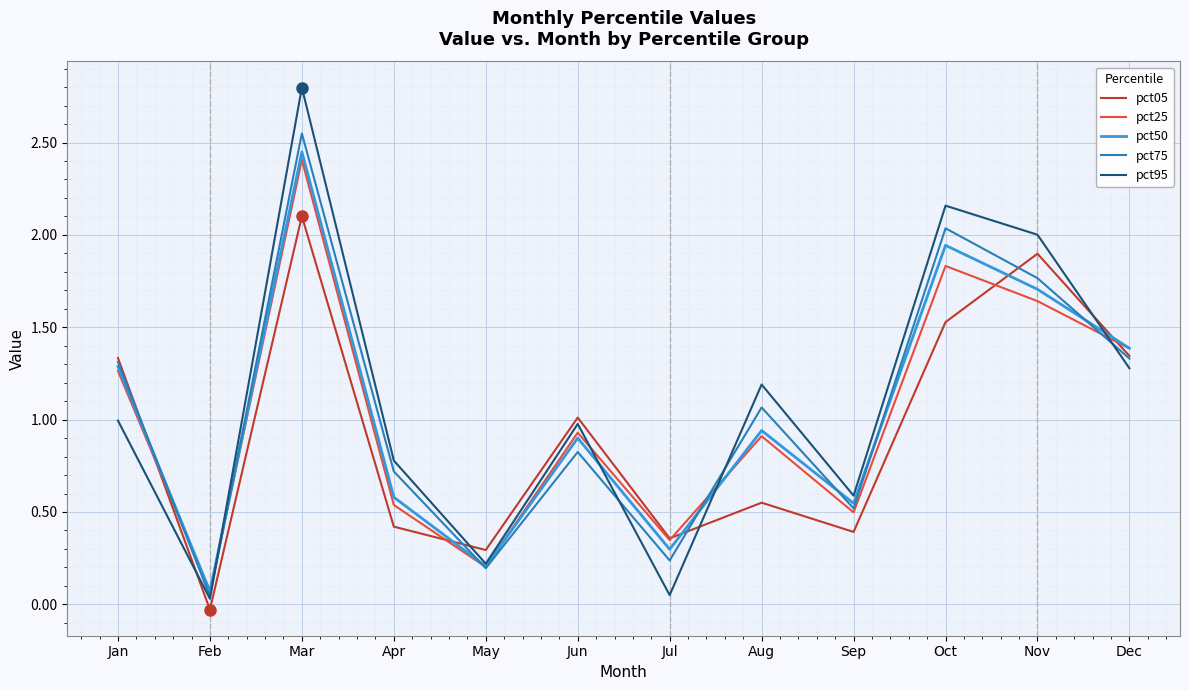

Does the chart display data point markers on the line(s)?

No